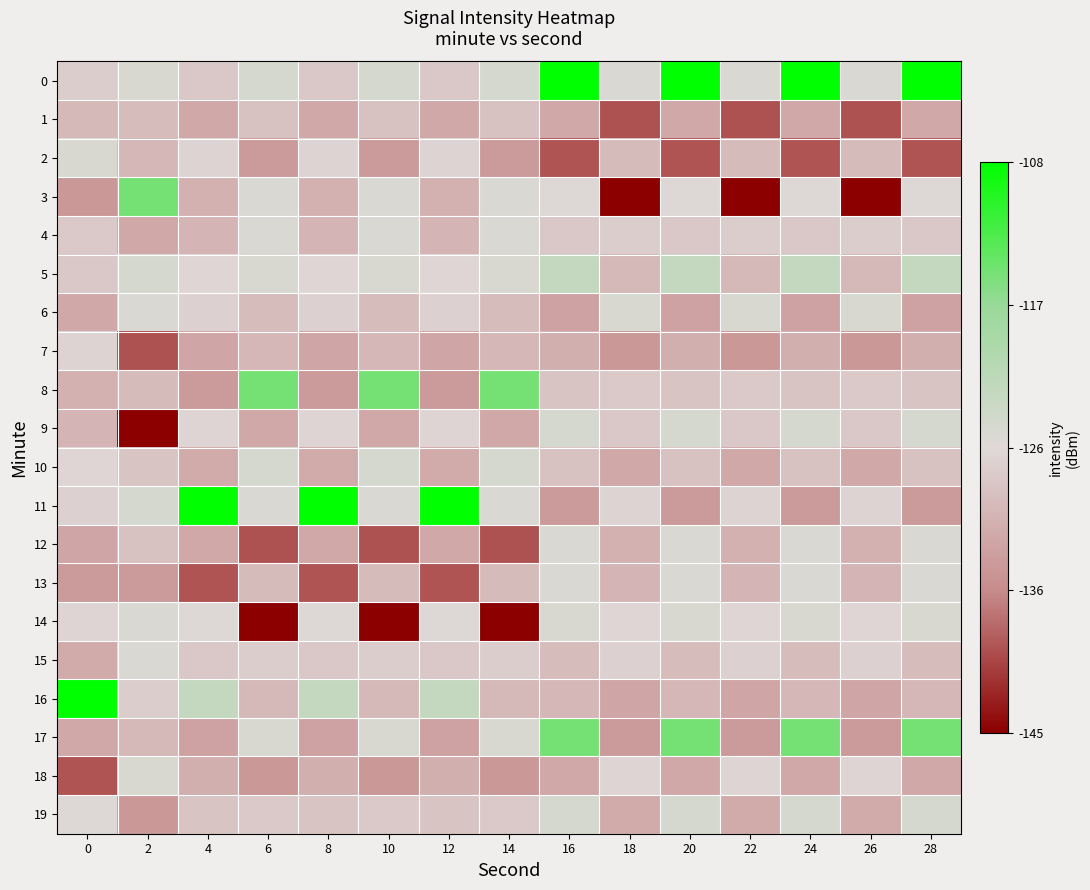

Rank the series at 2 from highest to lowest value.

3, 11, 5, 18, 0, 14, 15, 6, 16, 10, 12, 1, 8, 17, 2, 4, 13, 19, 7, 9